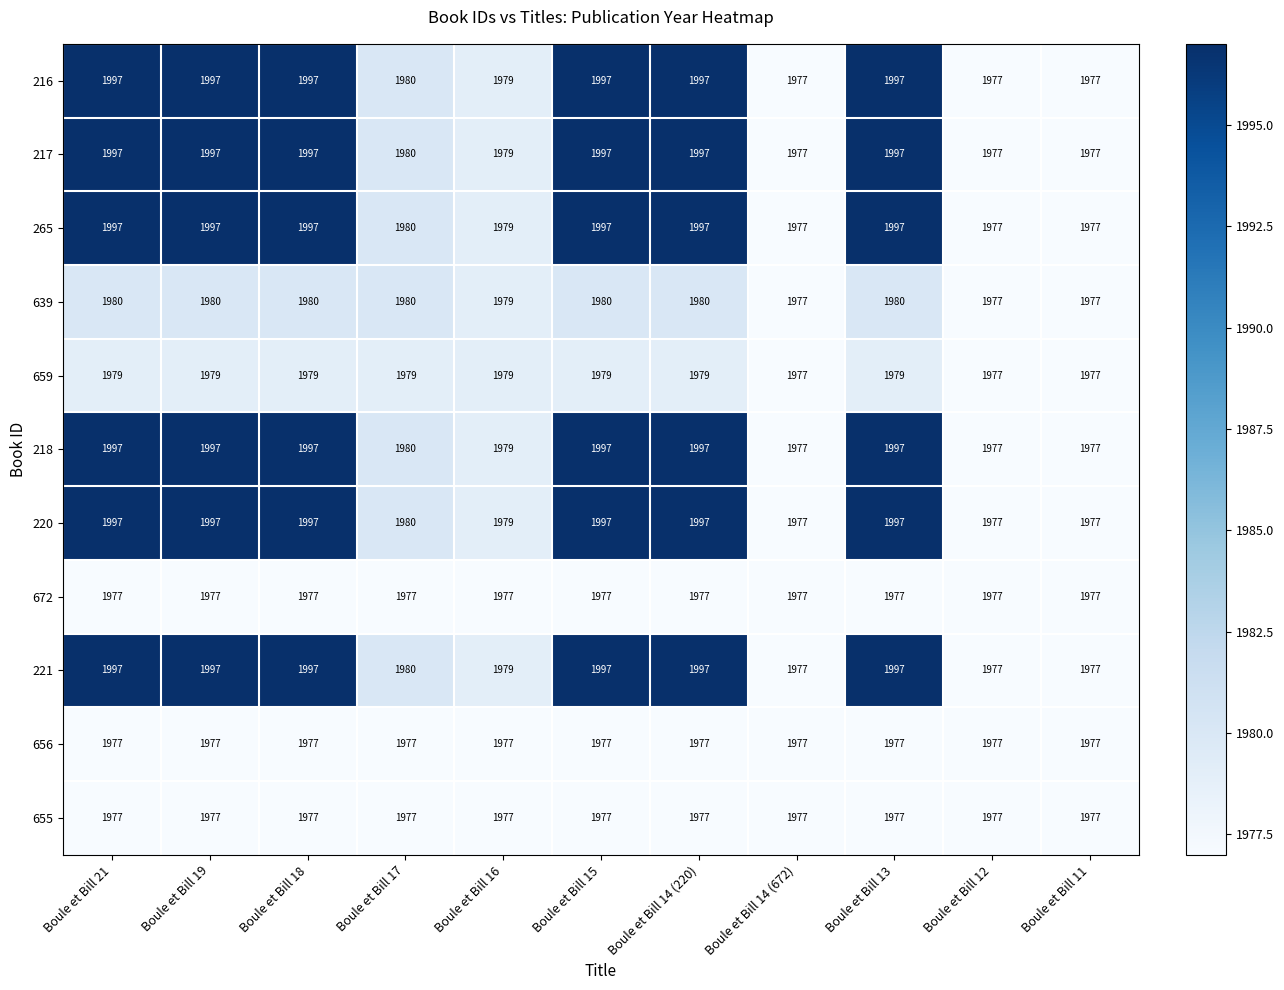

What is the smallest value displayed?

1977